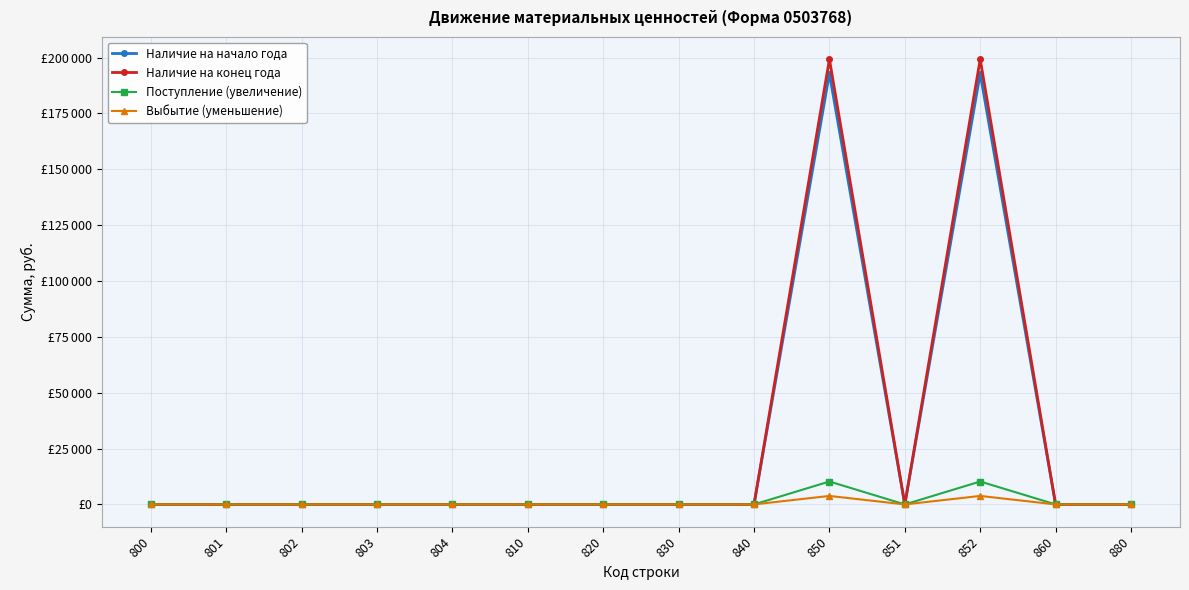

What is the average value of the Наличие на конец года series?

28471.4